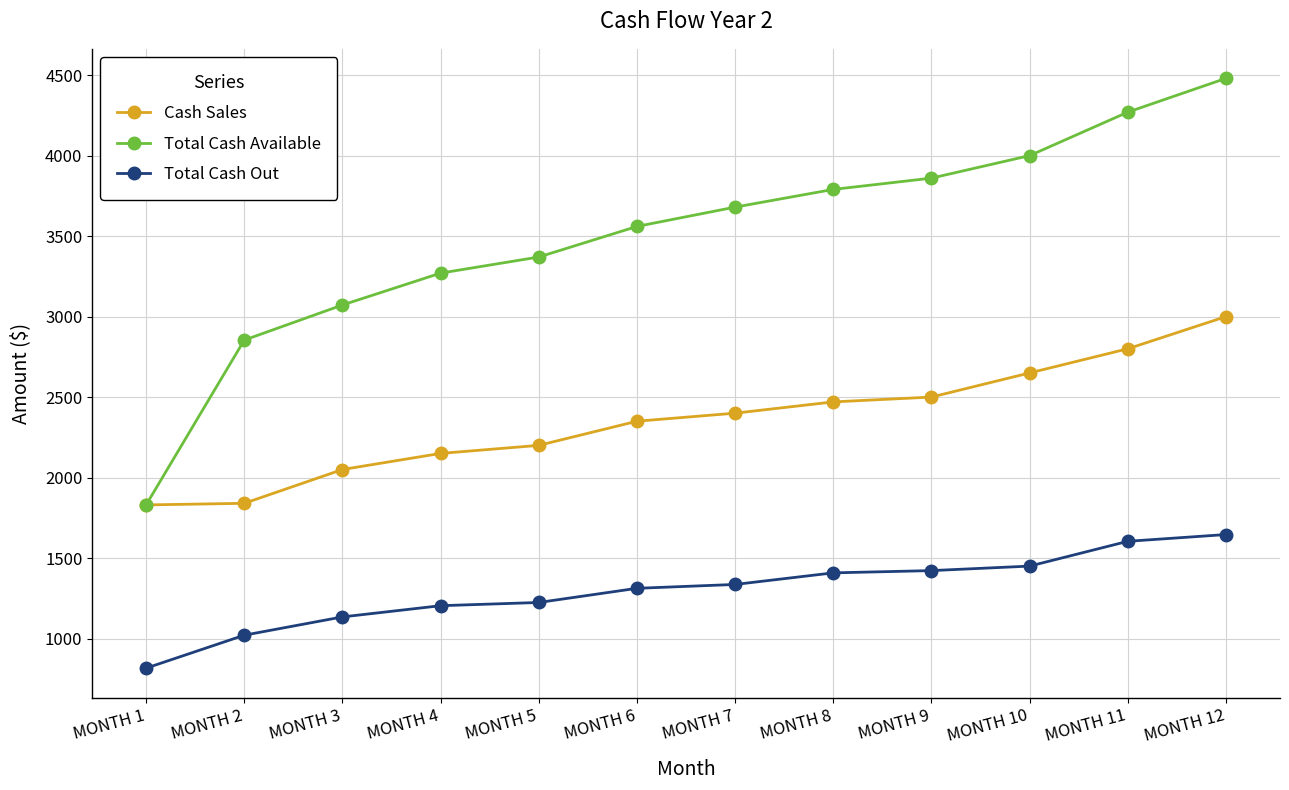

What is the sum of all Total Cash Available values?

42036.0